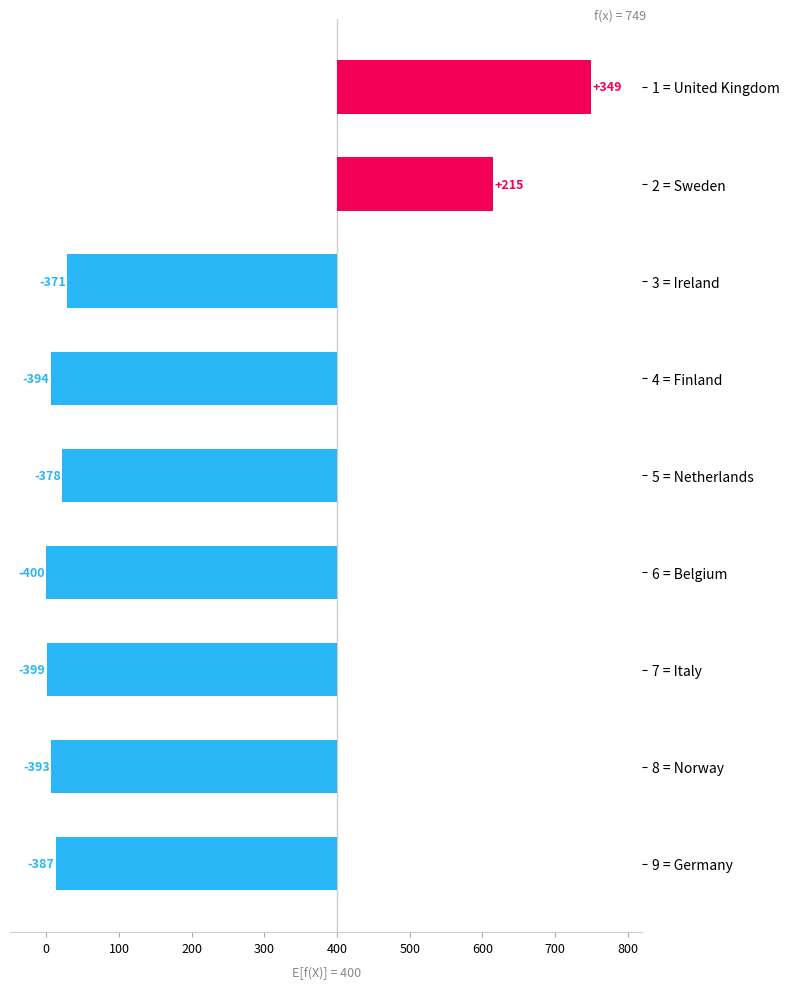

The value at 7 = Italy is -558. True or false?

False